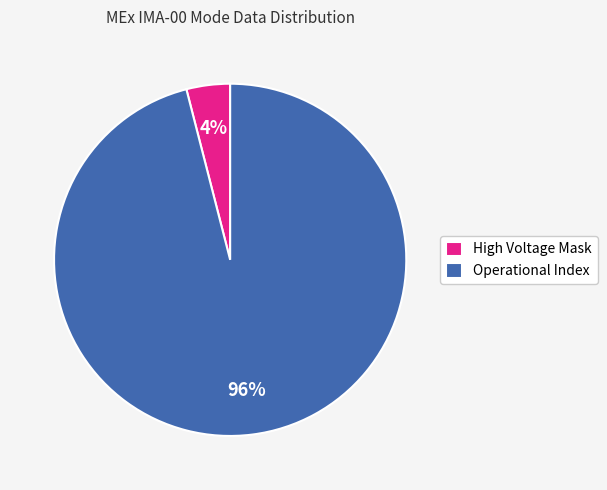

Which category has the smallest portion of the pie?

High Voltage Mask